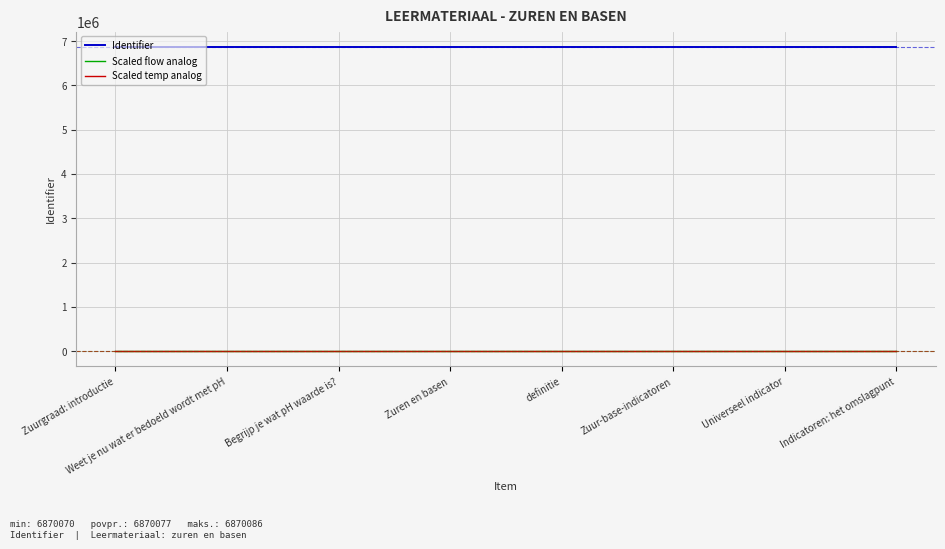

True or false: Identifier and Scaled flow analog cross at least once.

False